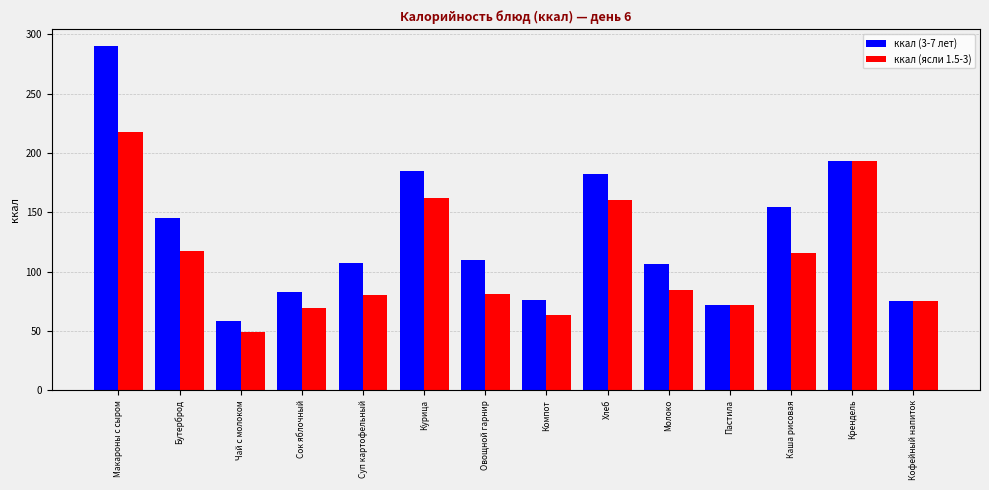

Is the value of ккал (ясли 1.5-3) at Курица greater than the value of ккал (3-7 лет) at Макароны с сыром?

No